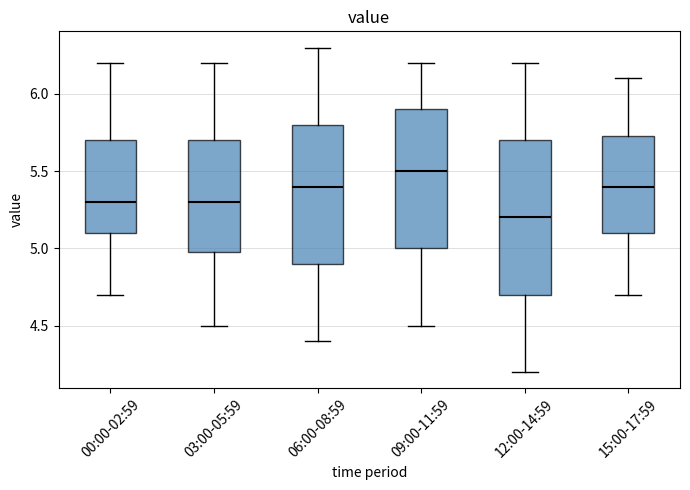

Which box is the tallest, from its lower edge to its upper edge?

12:00-14:59